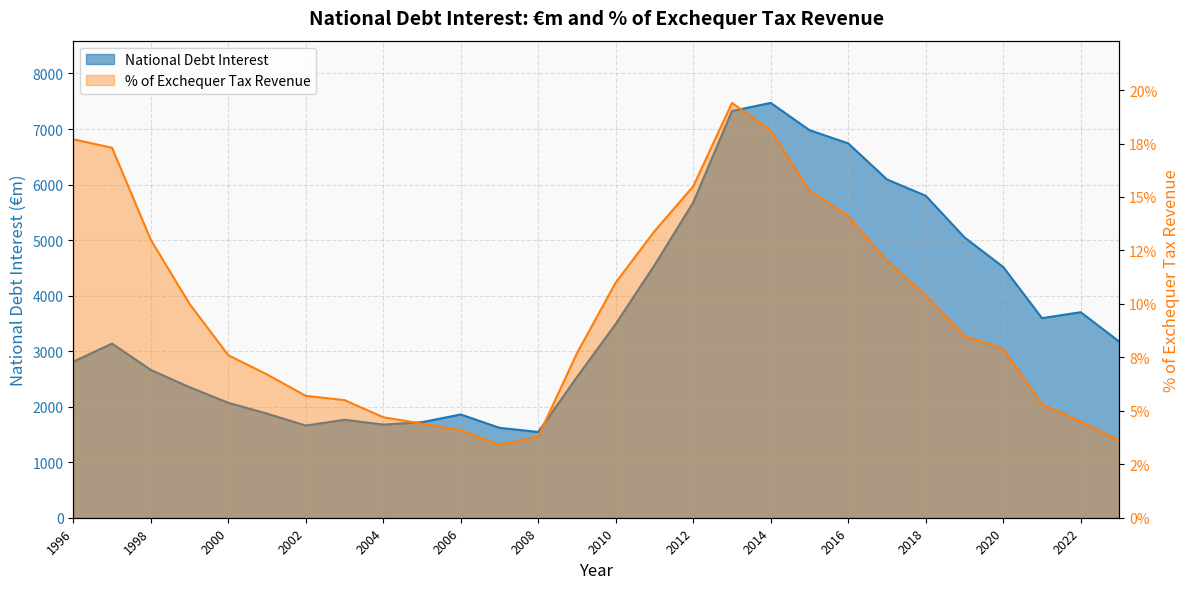

The National Debt Interest series shows 1618.8 at 2007. True or false?

True